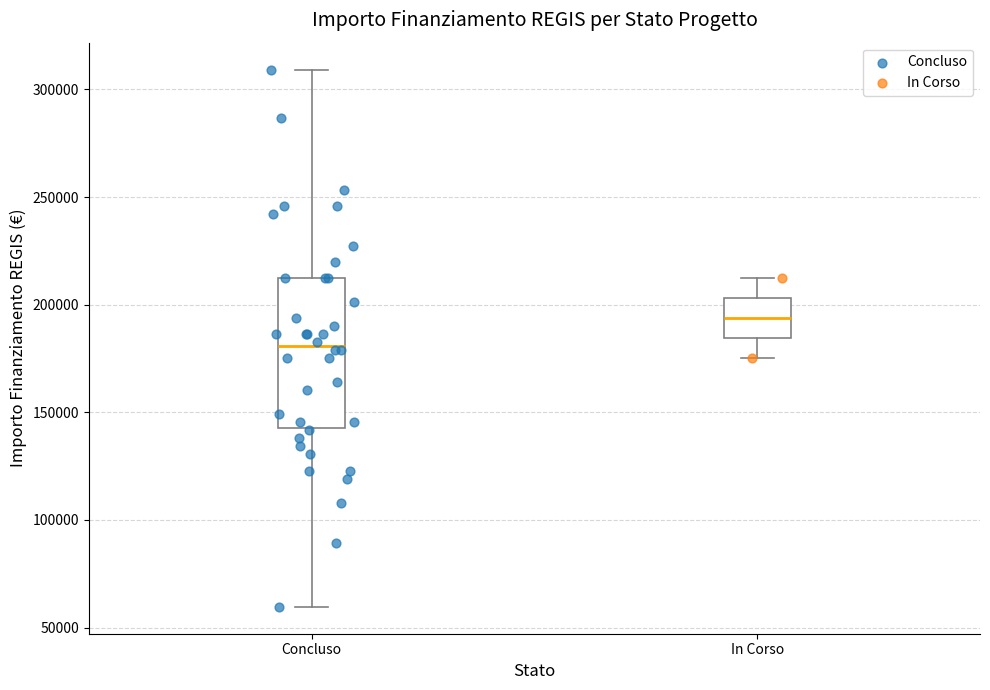

Reading left to right, read every box against the y-axis: the position of its median line, the range the box covers, and the ends of its whiskers. The values are not printed on the chart, so give them approximately, as read against the axis.

Concluso: median 180000, box 145000 to 210000, whiskers 60000 to 310000
In Corso: median 195000, box 185000 to 205000, whiskers 175000 to 210000